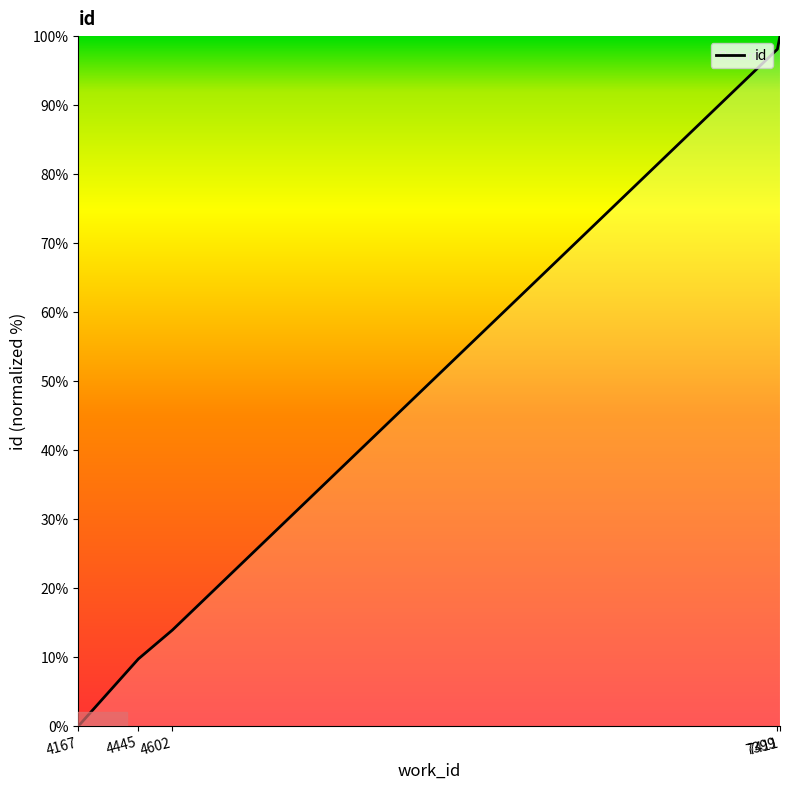

True or false: the data shows -50.4 at 4167.

False